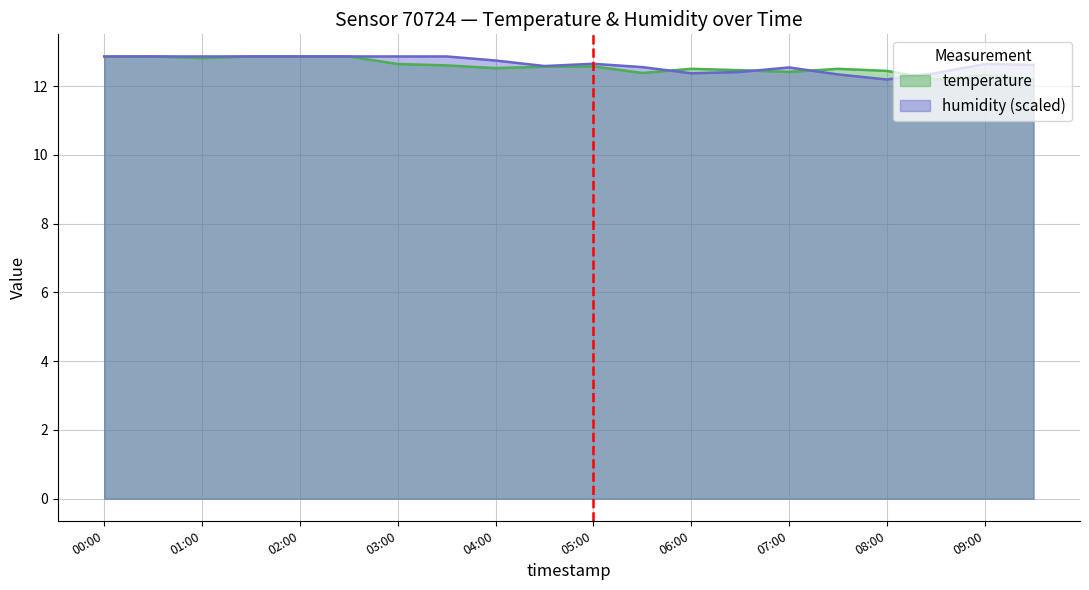

Rank the series by their average value, from highest to lowest.

humidity, temperature